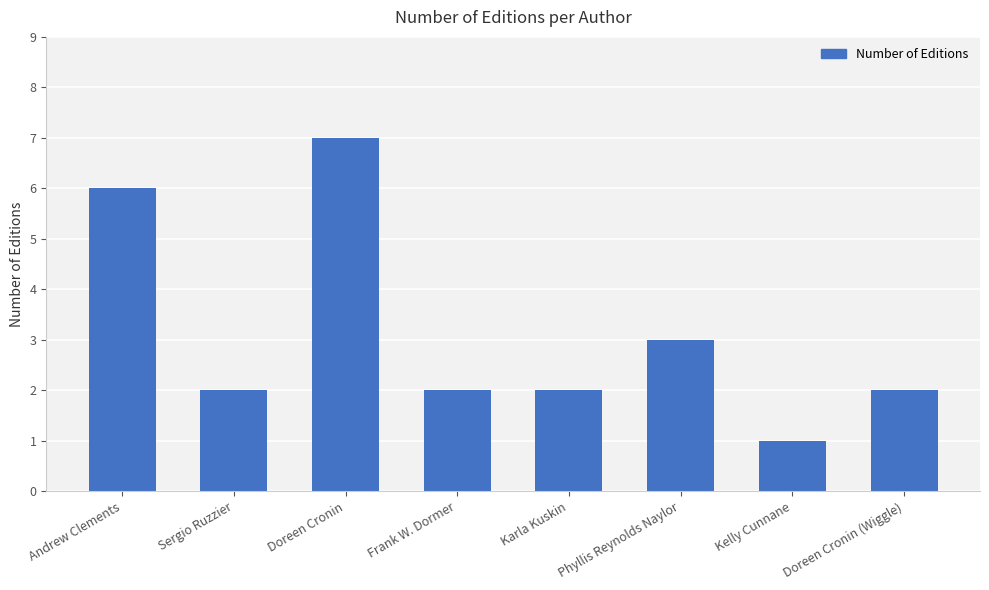

What is the greatest value displayed?

7